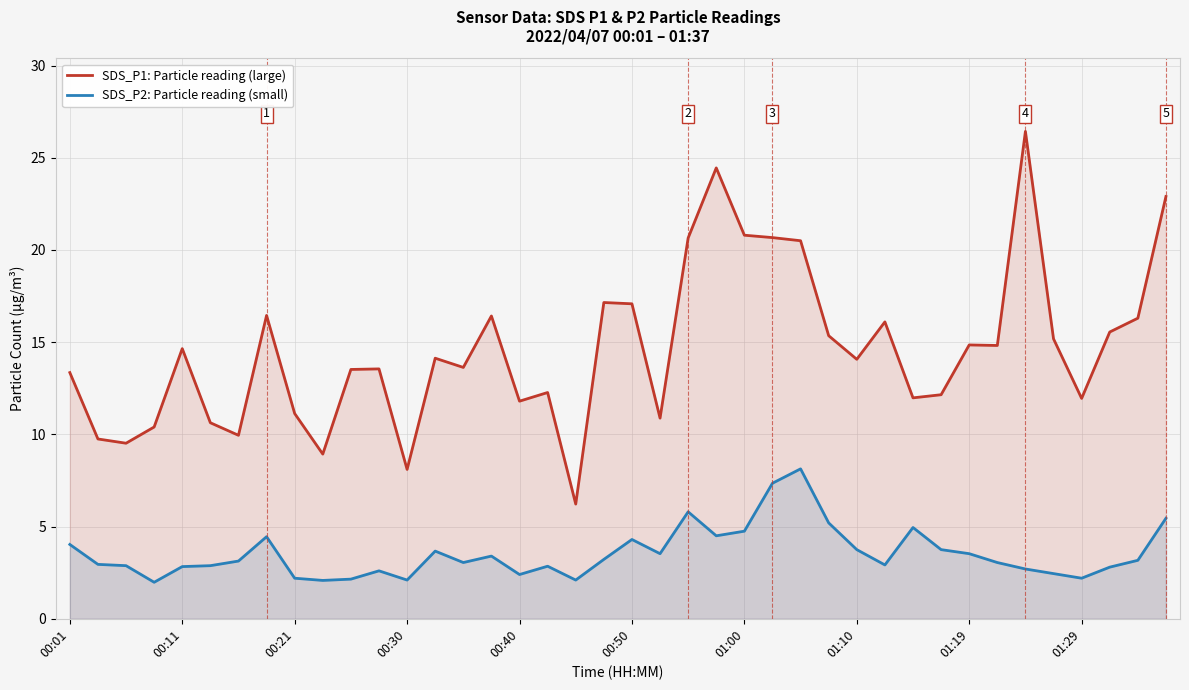

Reading left to right, transcribe all the data shown in this chart.

SDS_P1: Particle reading (large): 13.3	9.8	9.5	10.4	14.7	10.6	9.9	16.4	11.1	8.9	13.5	13.6	8.1	14.1	13.6	16.4	11.8	12.3	6.2	17.1	17.1	10.9	20.6	24.4	20.8	20.7	20.5	15.3	14.1	16.1	12.0	12.2	14.8	14.8	26.4	15.2	11.9	15.6	16.3	22.9
SDS_P2: Particle reading (small): 4.0	3.0	2.9	2.0	2.8	2.9	3.1	4.5	2.2	2.1	2.1	2.6	2.1	3.7	3.0	3.4	2.4	2.9	2.1	3.2	4.3	3.5	5.8	4.5	4.8	7.3	8.1	5.2	3.8	2.9	5.0	3.8	3.5	3.0	2.7	2.5	2.2	2.8	3.2	5.5